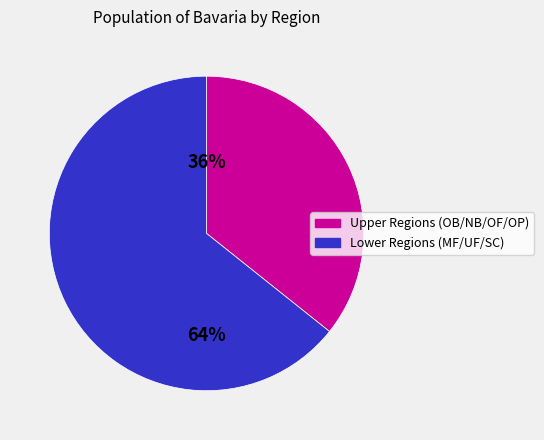

To the nearest percent, what is the average slice percentage?

50%